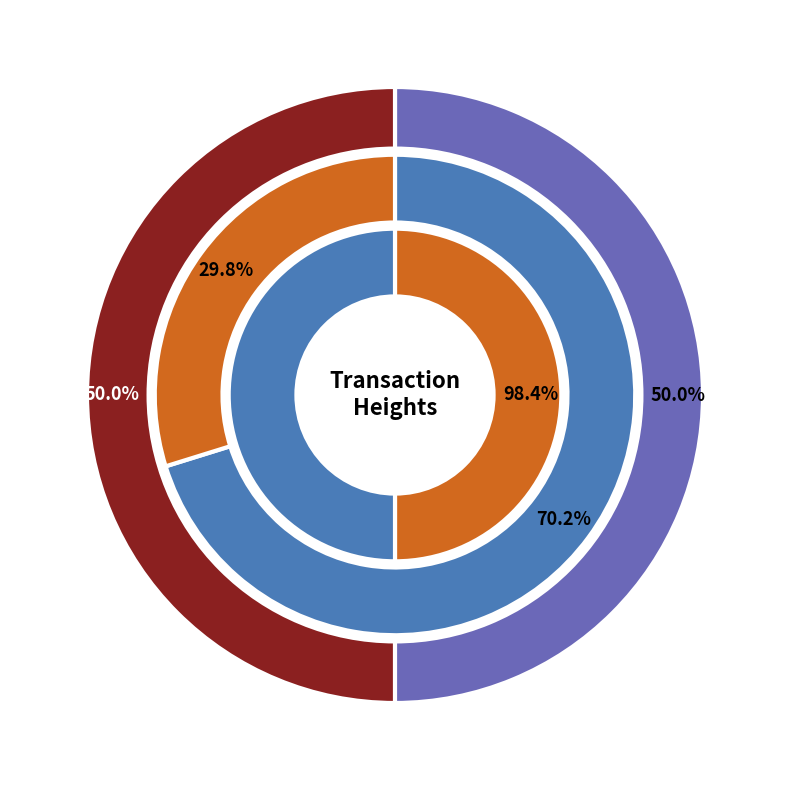

How many segments does this pie chart have?

2